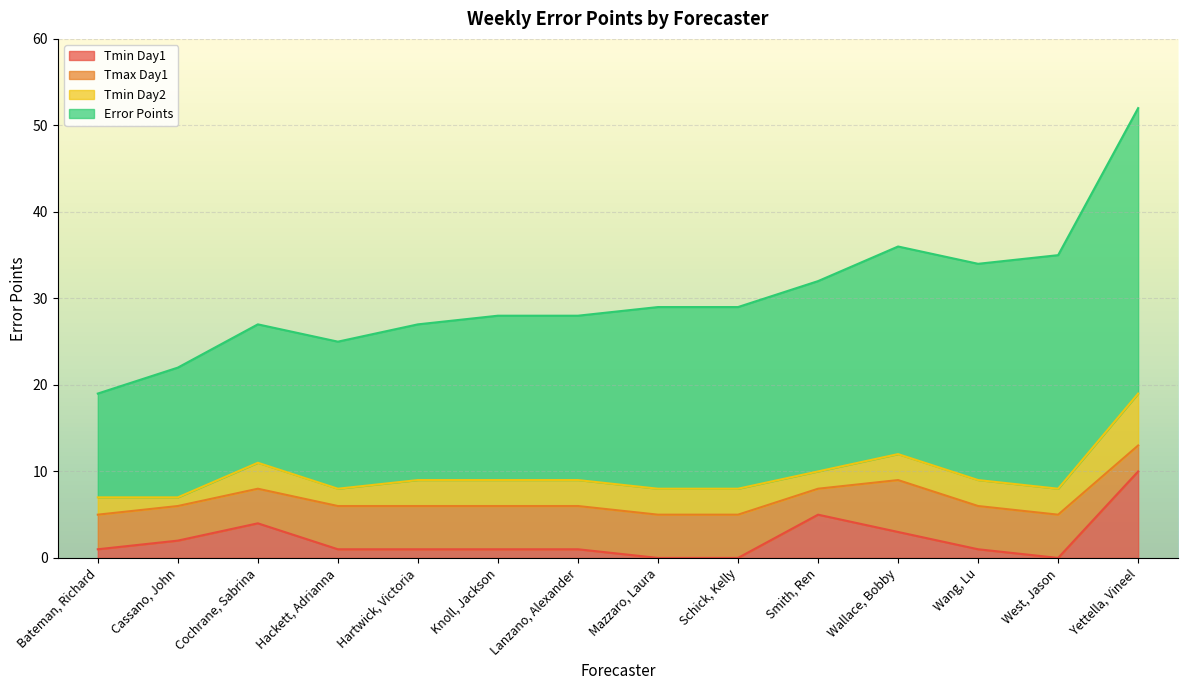

What is the spread (max minus min) of values at West, Jason?

27